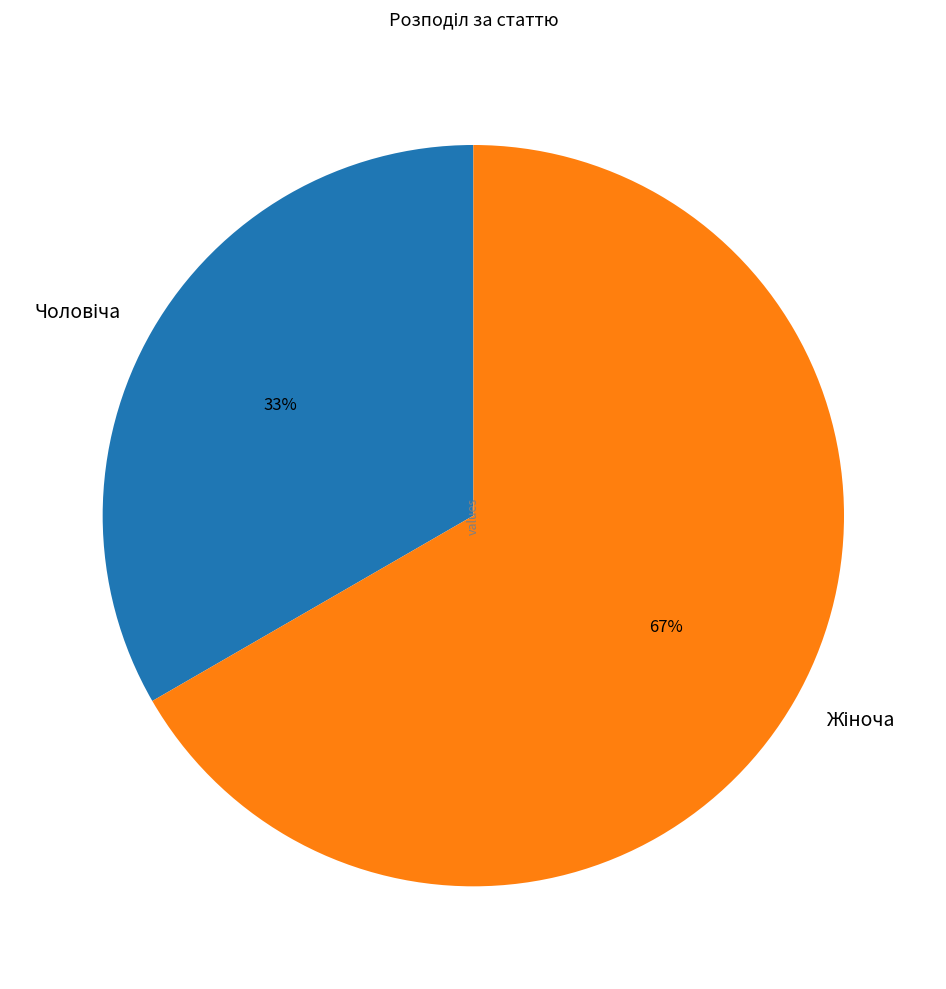

To the nearest percent, what is the average slice percentage?

50%